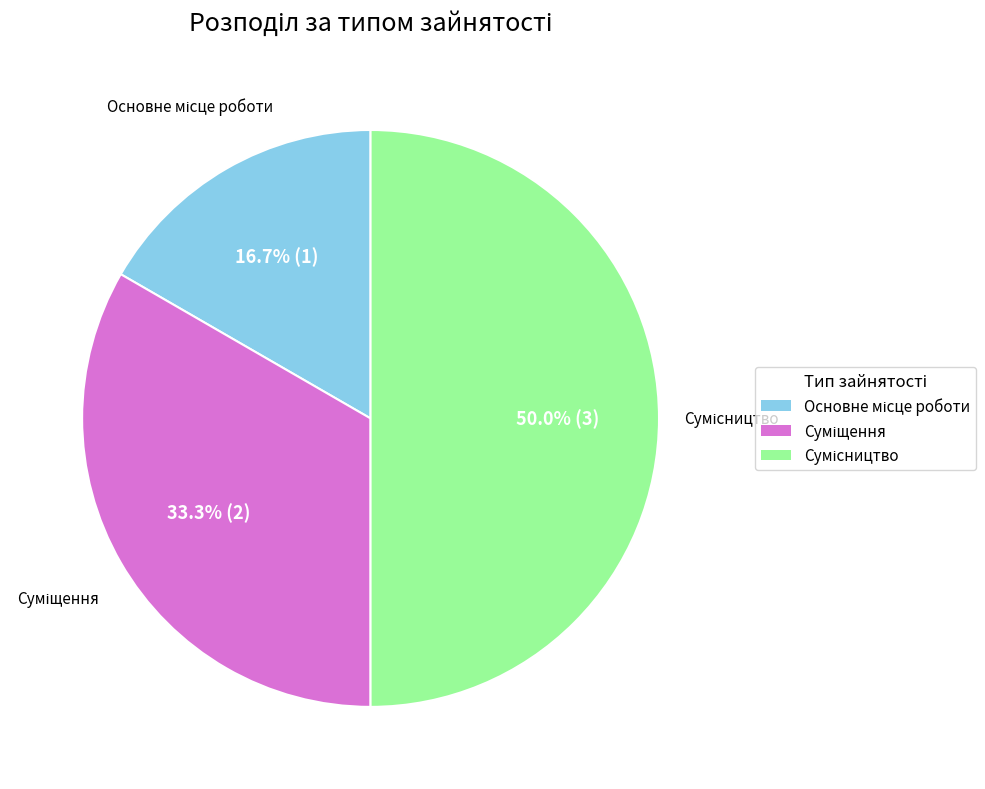

Count the number of slices in the pie.

3